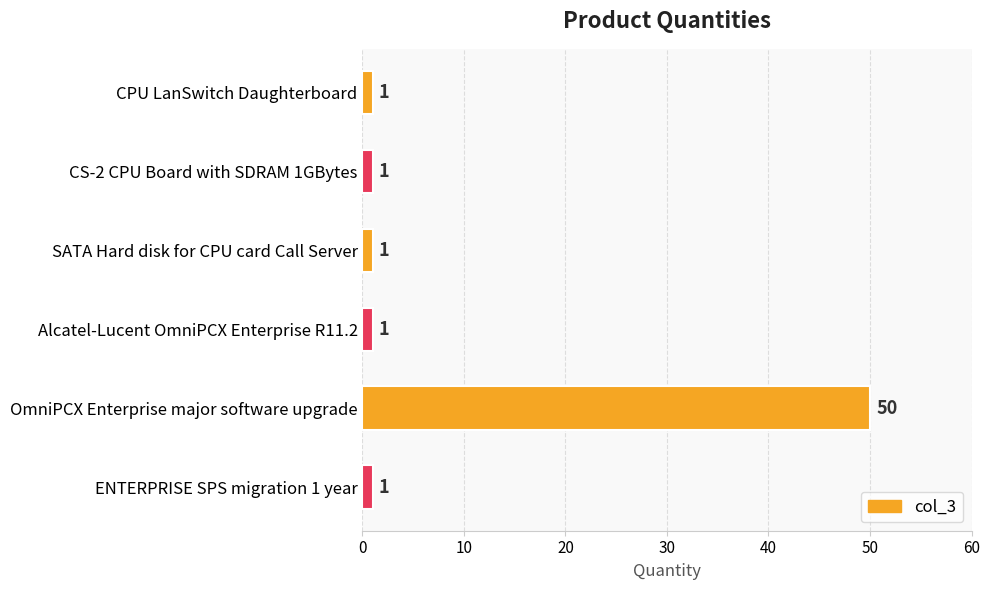

Does the chart contain any negative values?

No